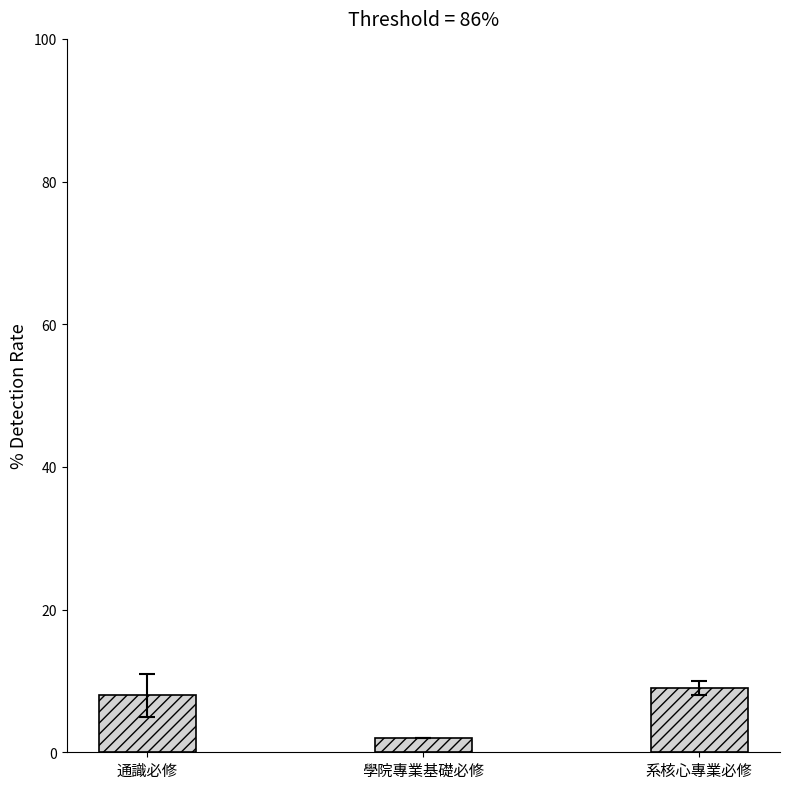

Reading left to right, transcribe all the data shown in this chart.

通識必修=8	學院專業基礎必修=2	系核心專業必修=9